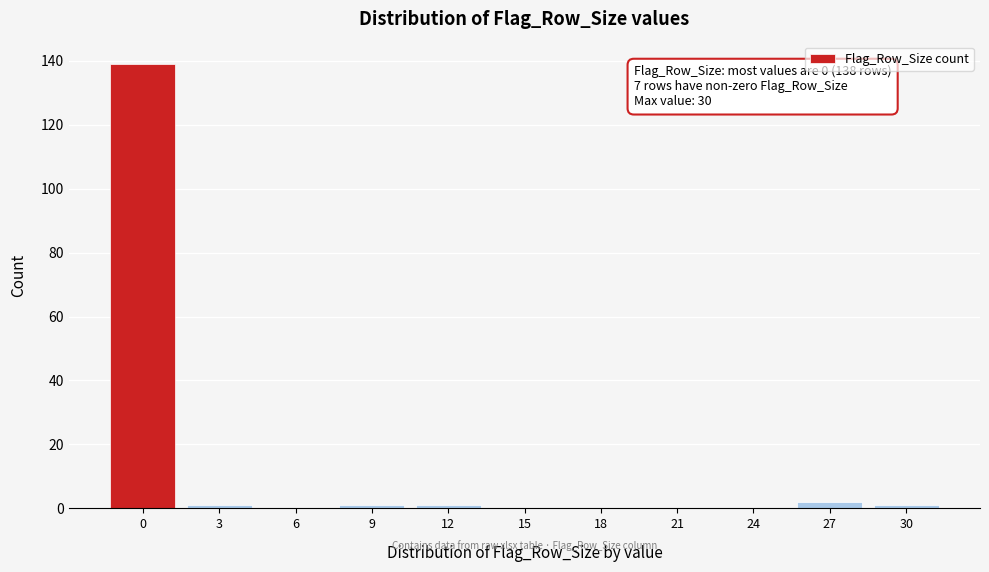

Reading left to right, transcribe all the data shown in this chart.

0=139	3=1	6=0	9=1	12=1	15=0	18=0	21=0	24=0	27=2	30=1